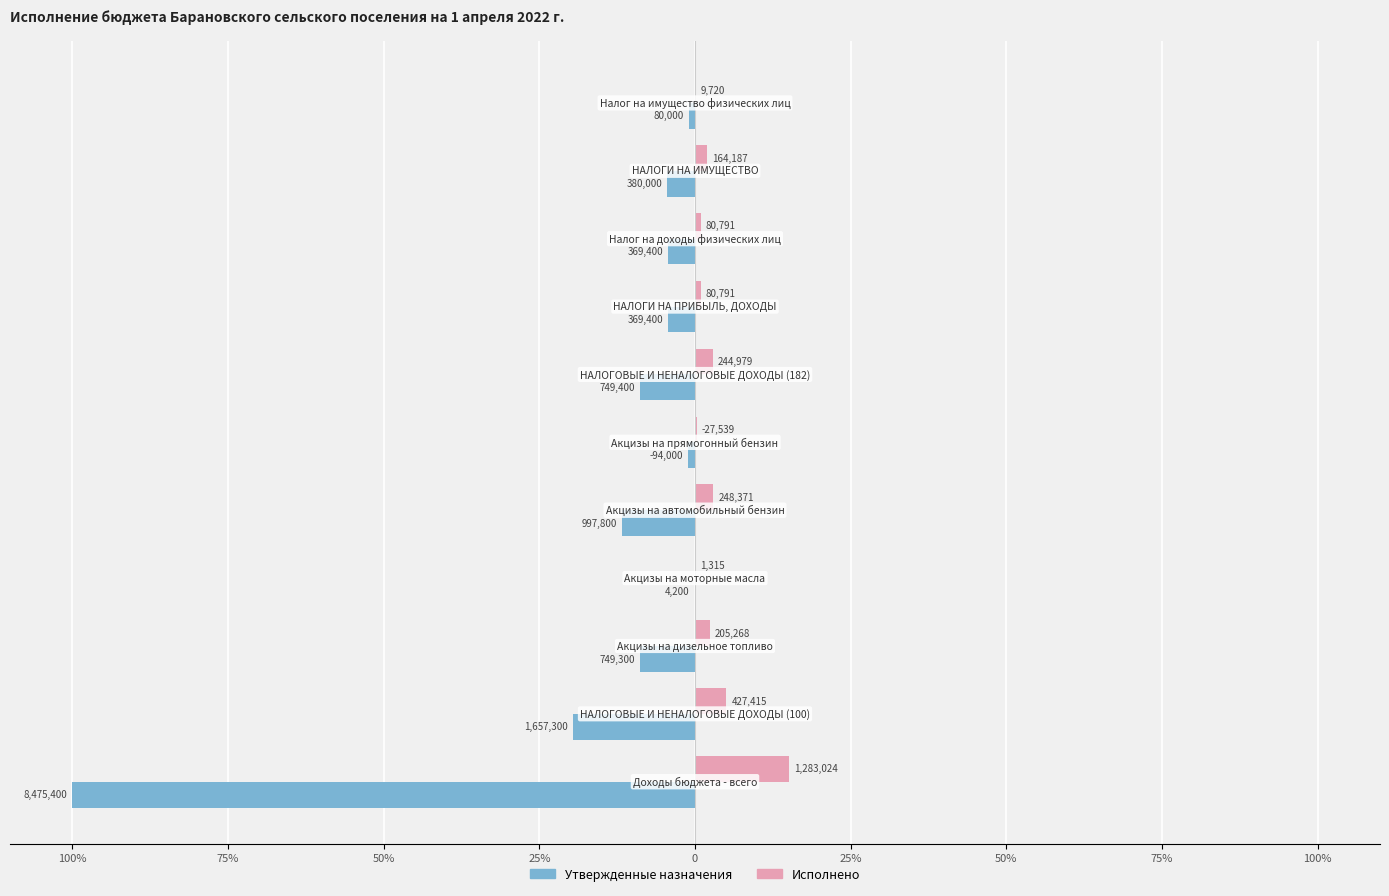

Reading right to left, transcribe all the data shown in this chart.

Утвержденные назначения: -0.9	-4.5	-4.4	-4.4	-8.8	-1.1	-11.8	-0.0	-8.8	-19.6	-100.0
Исполнено: 0.1	1.9	1.0	1.0	2.9	0.3	2.9	0.0	2.4	5.0	15.1